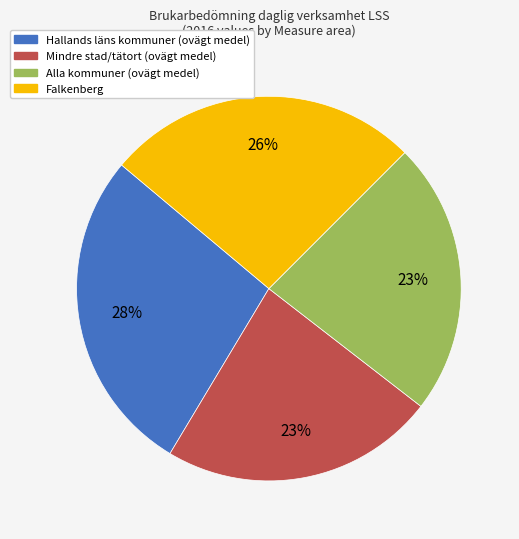

Is Falkenberg the majority of the pie?

No